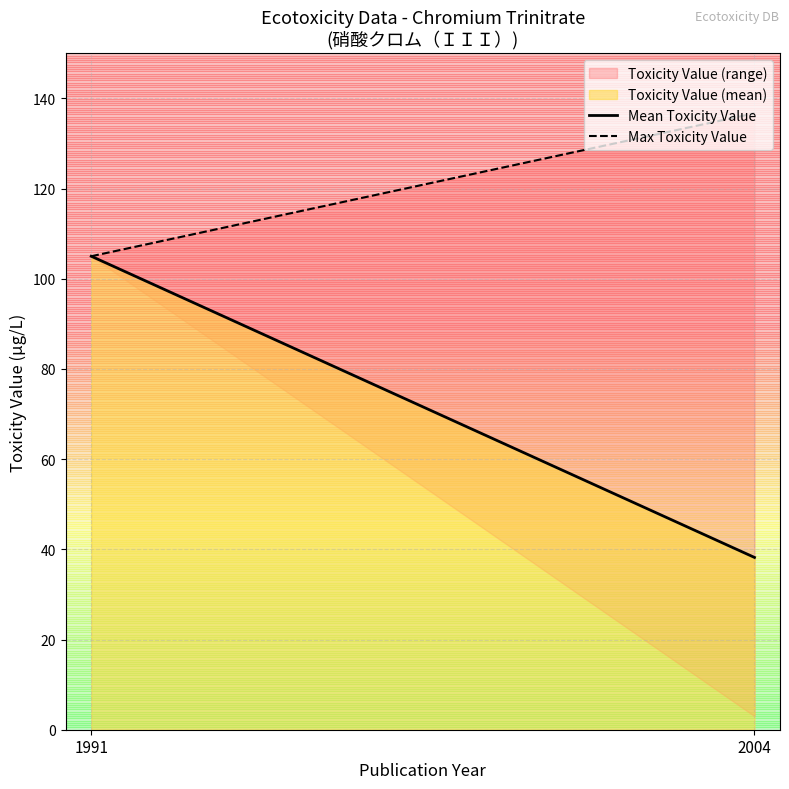

Does the chart have visible grid lines?

Yes